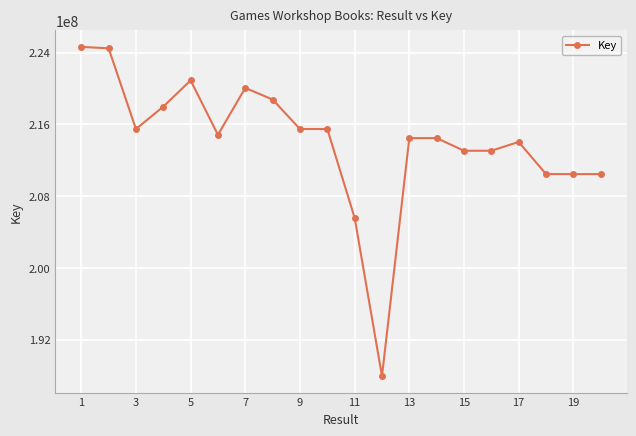

What is the minimum value shown in the chart?

187943317